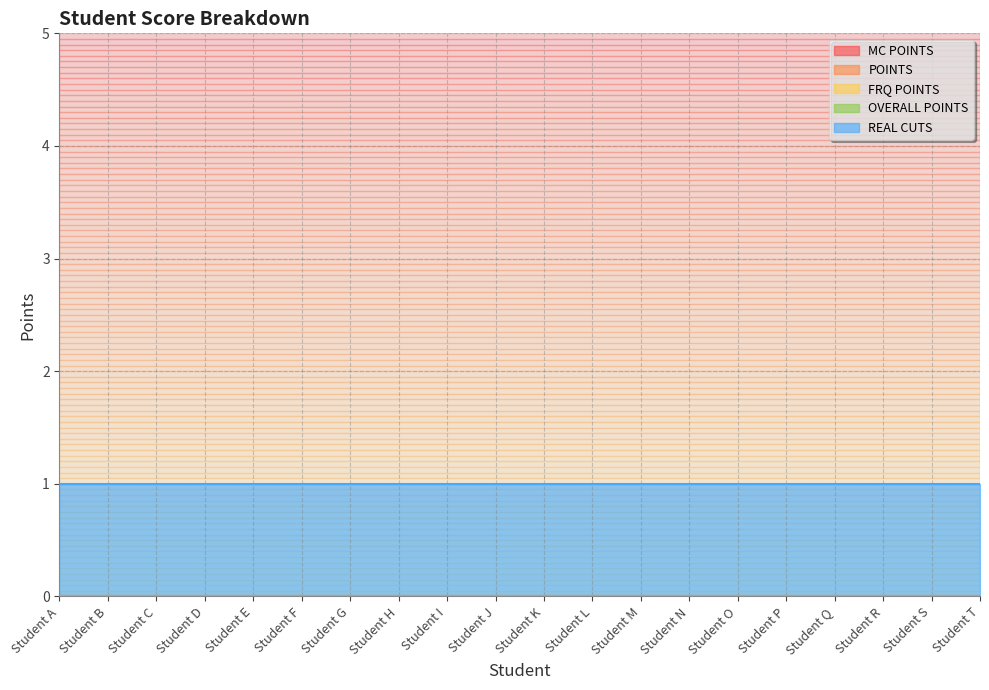

How many data points does each series have?

20